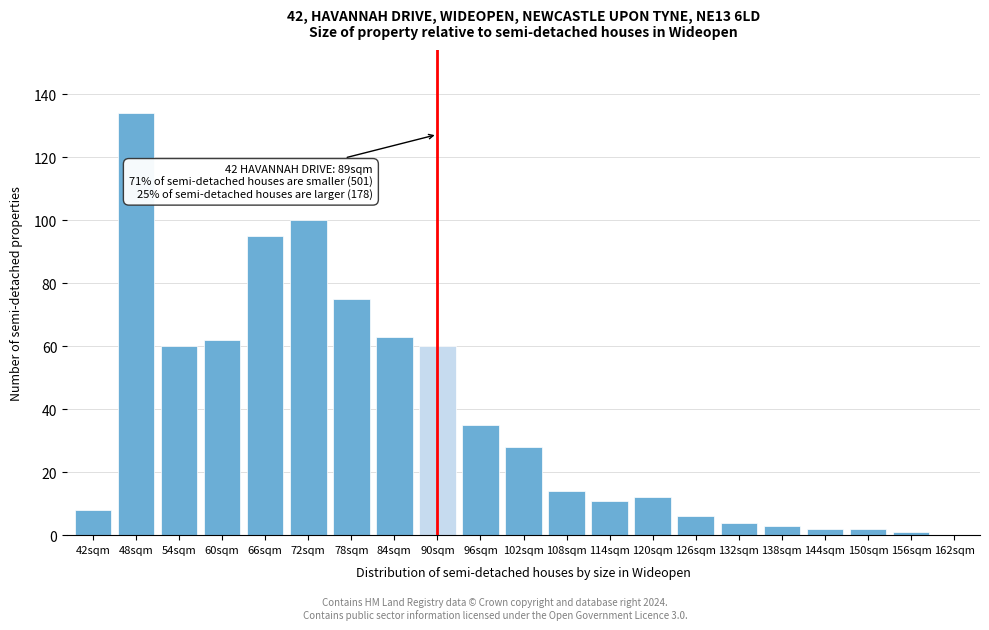

Reading left to right, transcribe all the data shown in this chart.

42sqm=8	48sqm=134	54sqm=60	60sqm=62	66sqm=95	72sqm=100	78sqm=75	84sqm=63	90sqm=60	96sqm=35	102sqm=28	108sqm=14	114sqm=11	120sqm=12	126sqm=6	132sqm=4	138sqm=3	144sqm=2	150sqm=2	156sqm=1	162sqm=0